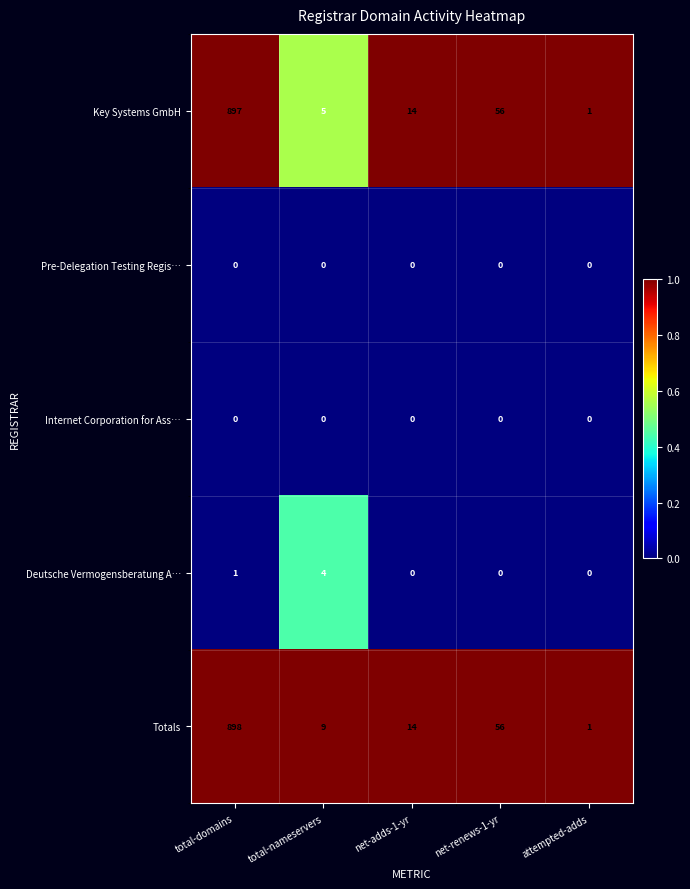

Reading left to right, extract all data points from this chart.

Key Systems GmbH: 897	5	14	56	1
Pre-Delegation Testing Regis…: 0	0	0	0	0
Internet Corporation for Ass…: 0	0	0	0	0
Deutsche Vermogensberatung A…: 1	4	0	0	0
Totals: 898	9	14	56	1